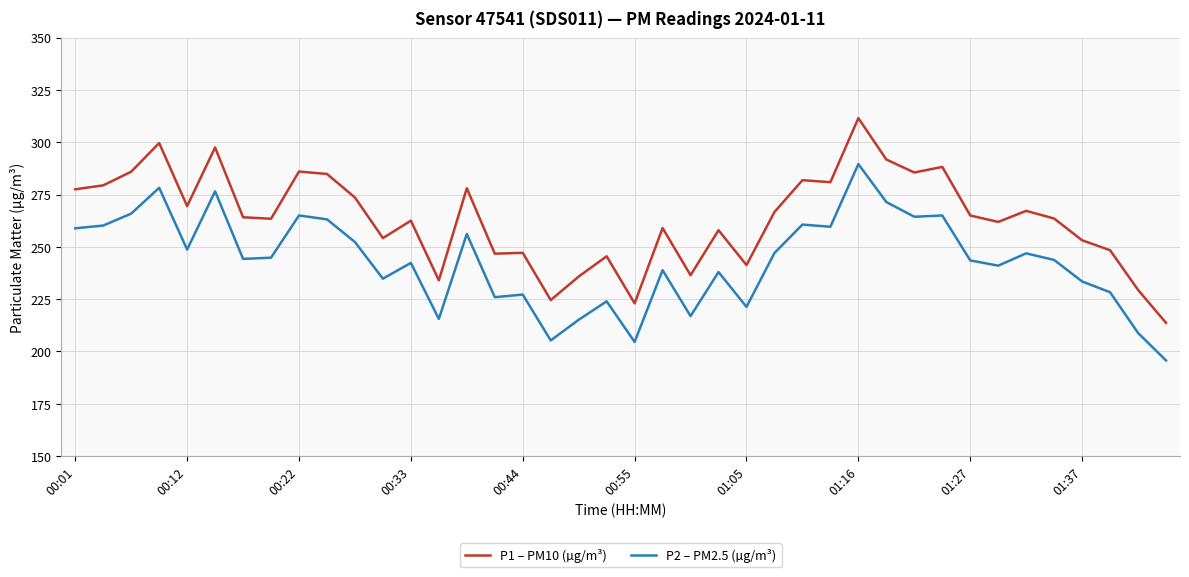

In P2 – PM2.5 (µg/m³), how many points are lower than both neighbors (excluding endpoints)?

12